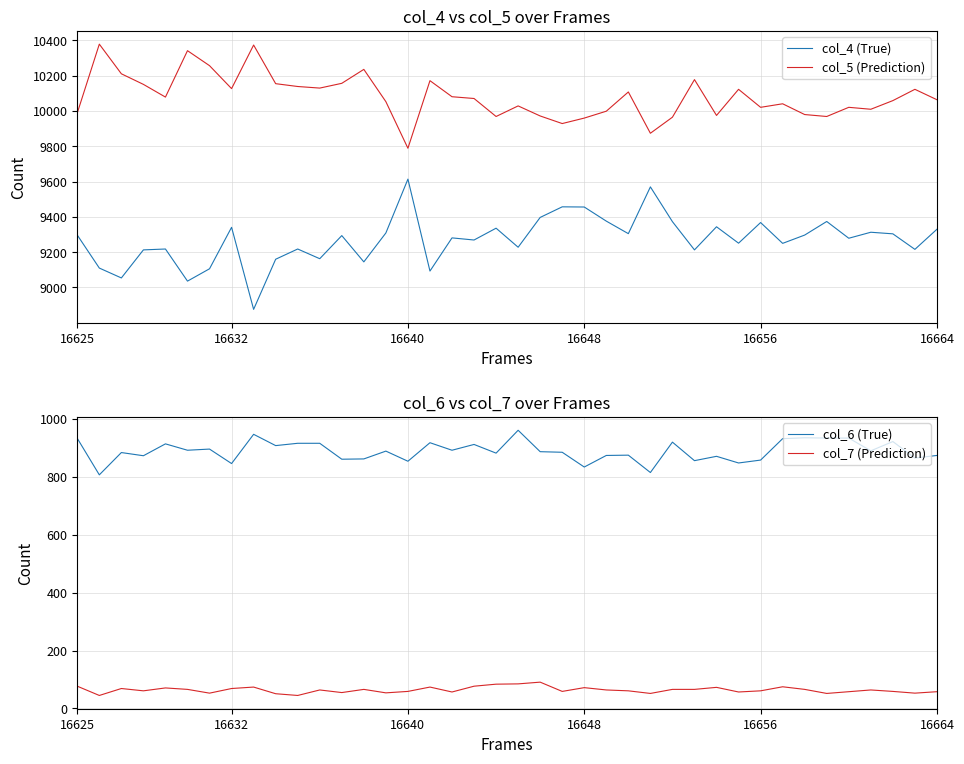

True or false: col_6 (True) and col_7 (Prediction) cross at least once.

False